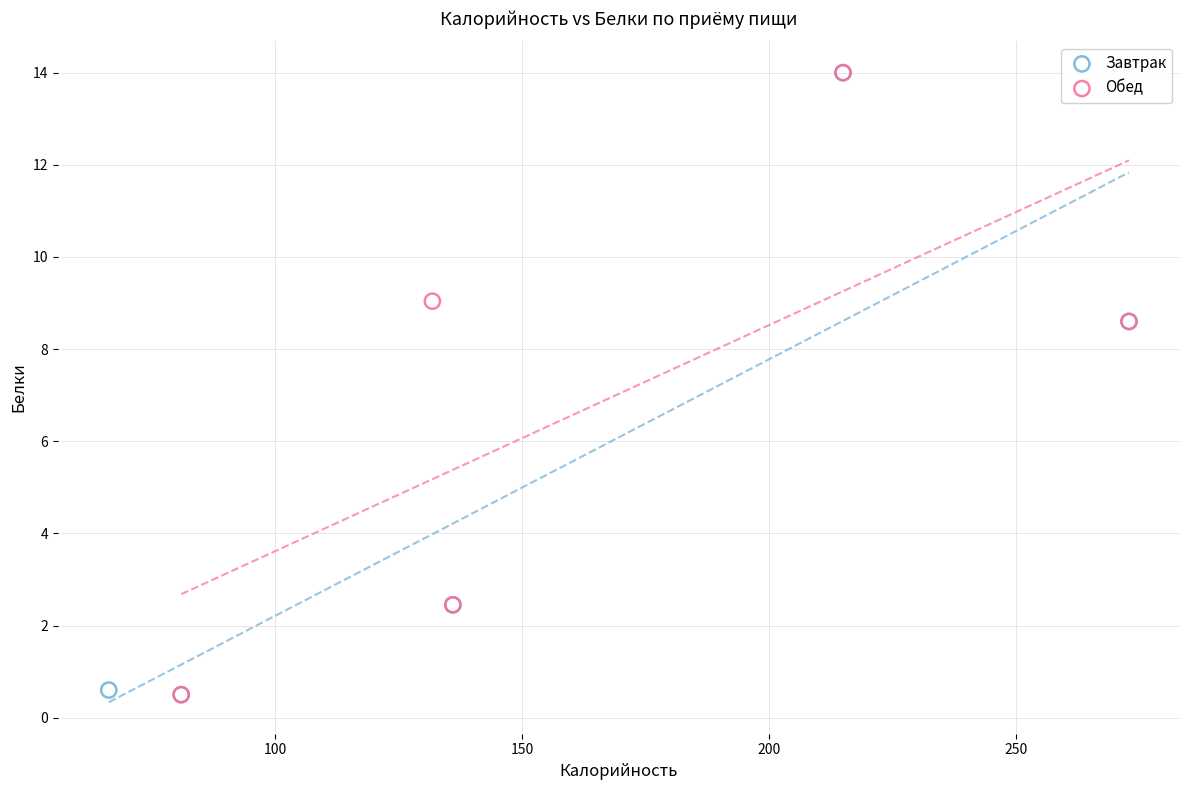

What are all the series names shown in the legend?

Завтрак, Обед